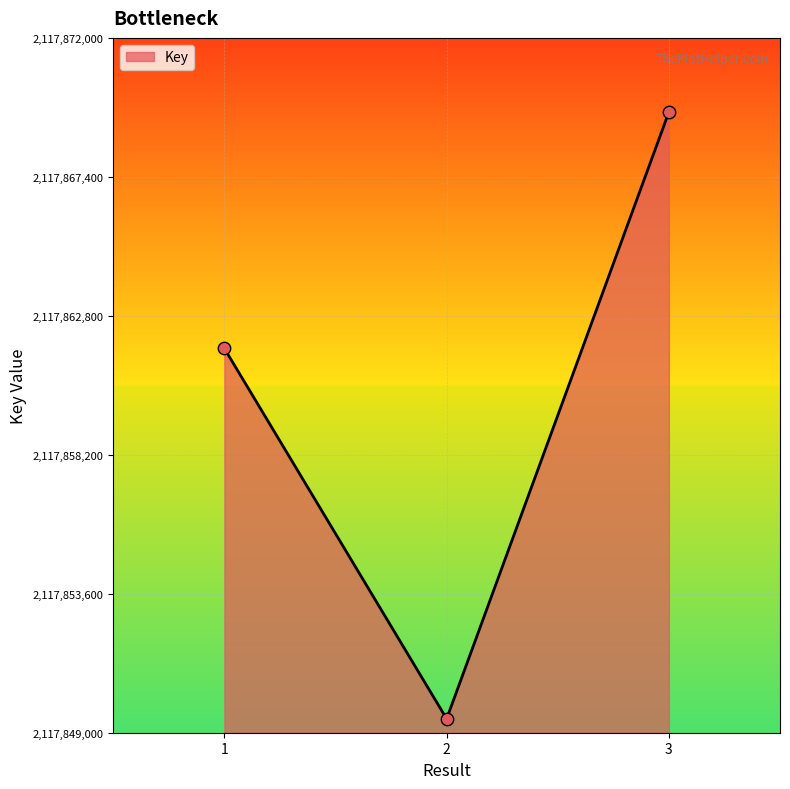

Approximately how many times larger is the value at 2 compared to 3?

1.0